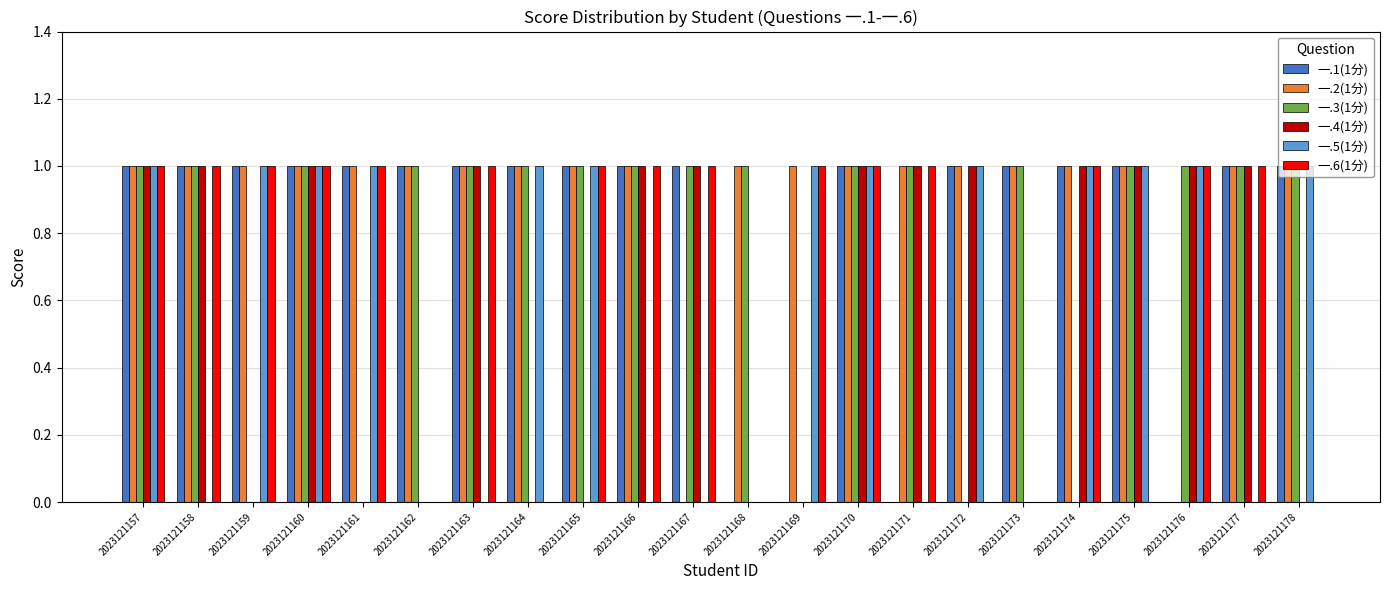

What is the sum of the 一.3(1分) values at 2023121174 and 2023121170?

1